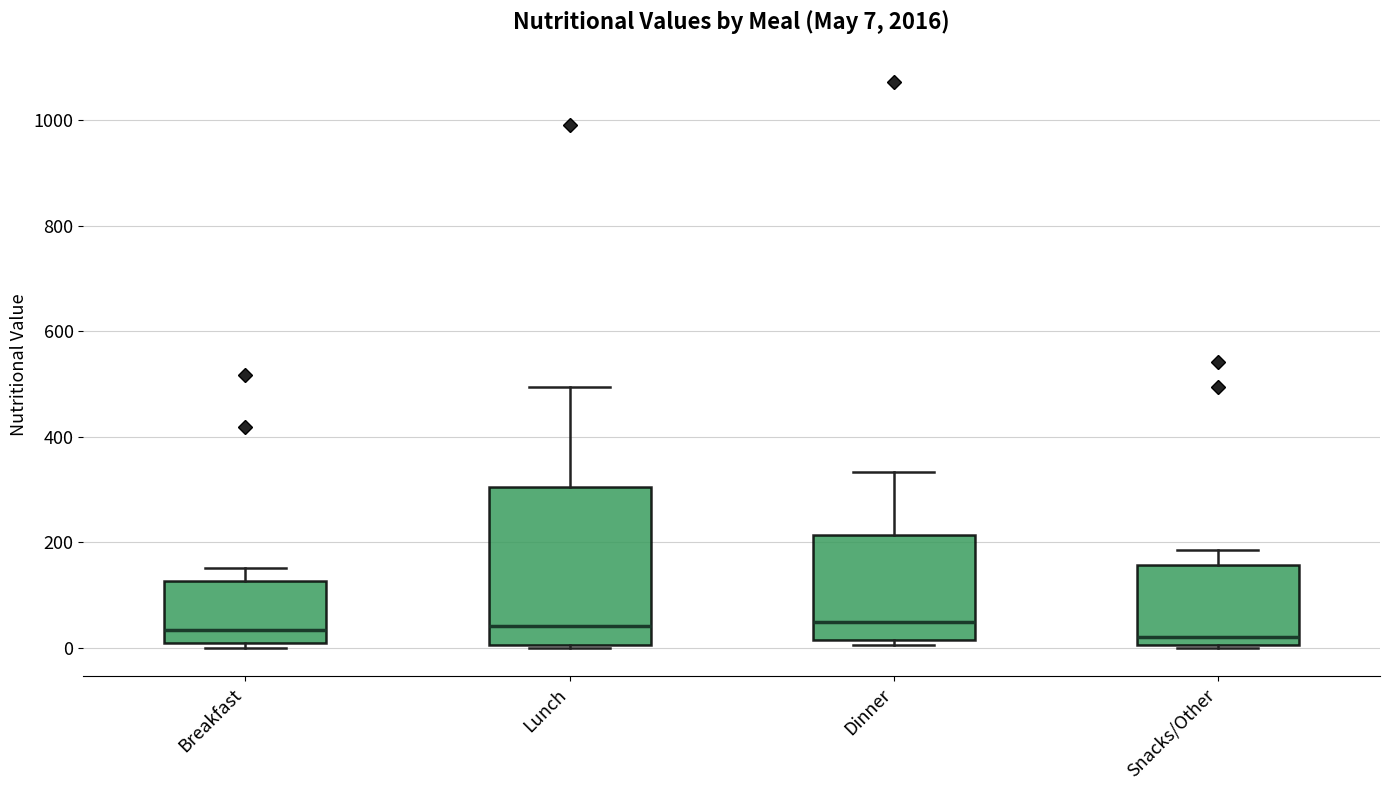

Comparing the boxes themselves (not the whiskers), which one is the tallest?

Lunch